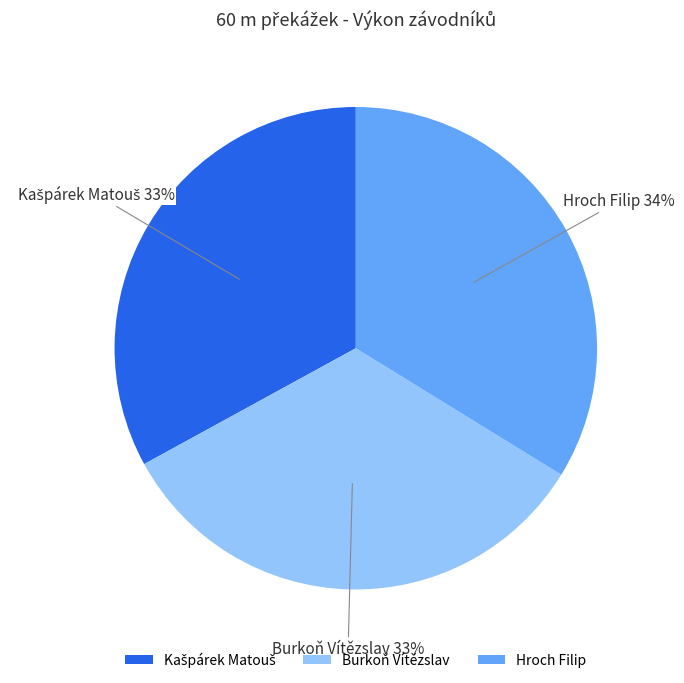

What is the ratio of the value at Hroch Filip to the value at Burkoň Vítězslav?

1.0